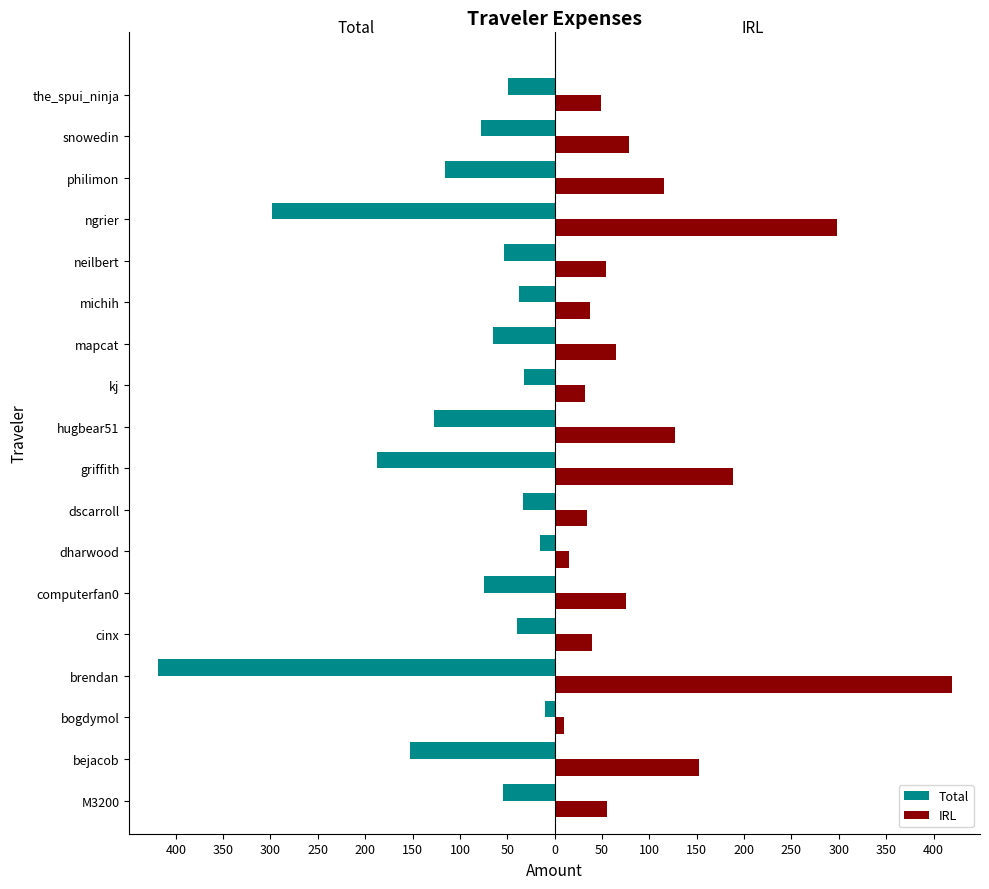

What are all the series names shown in the legend?

Total, IRL